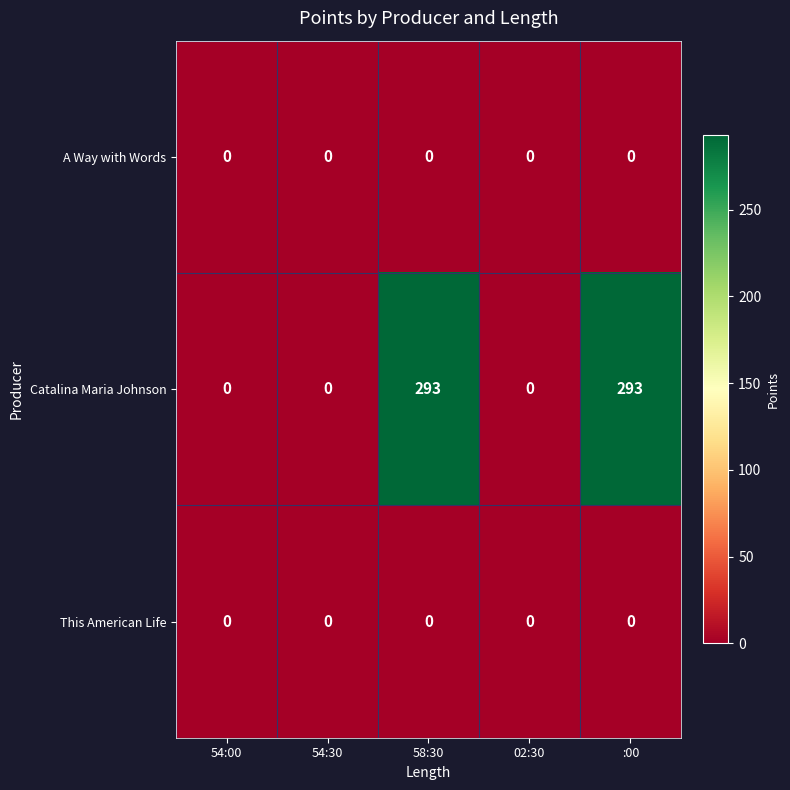

Which series has the widest spread of values?

Catalina Maria Johnson